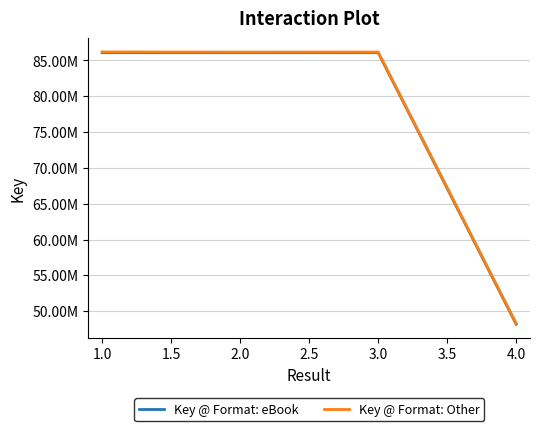

Is this an area chart (filled region under the line)?

No